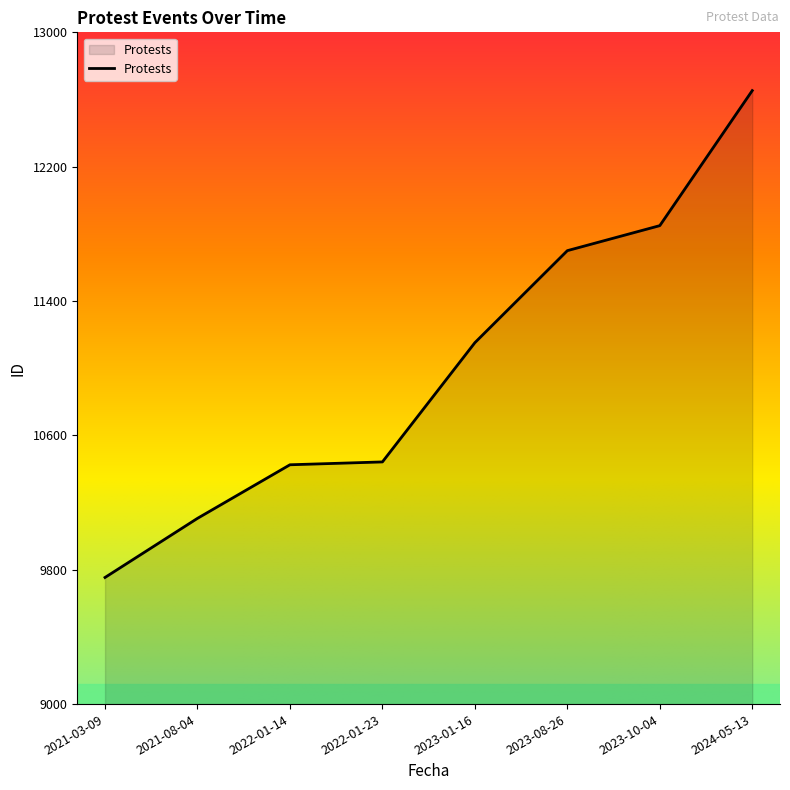

Is it true that the value at 2023-10-04 is 11849?

True